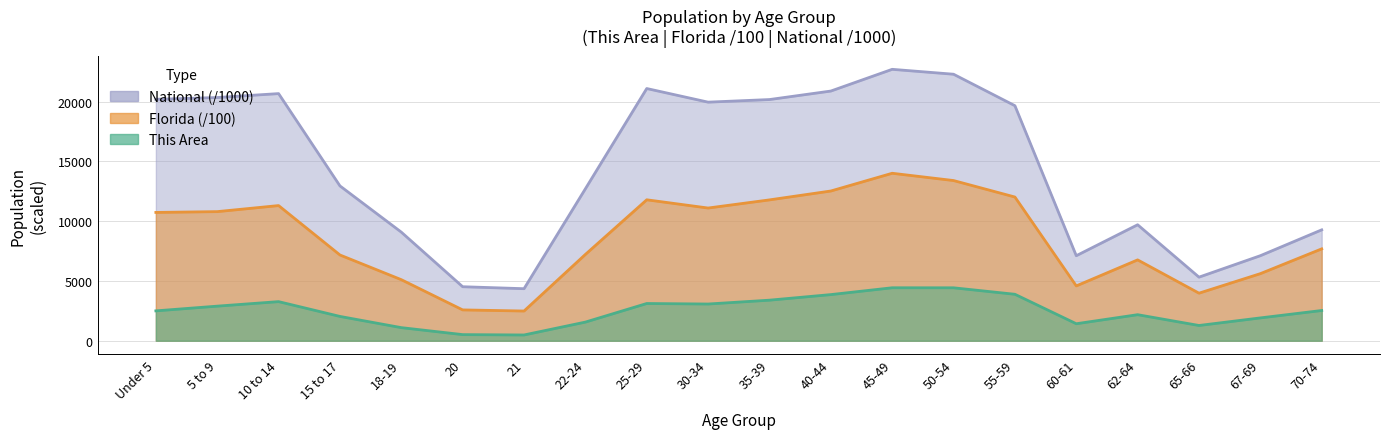

How many data points in National are above 19664?

10